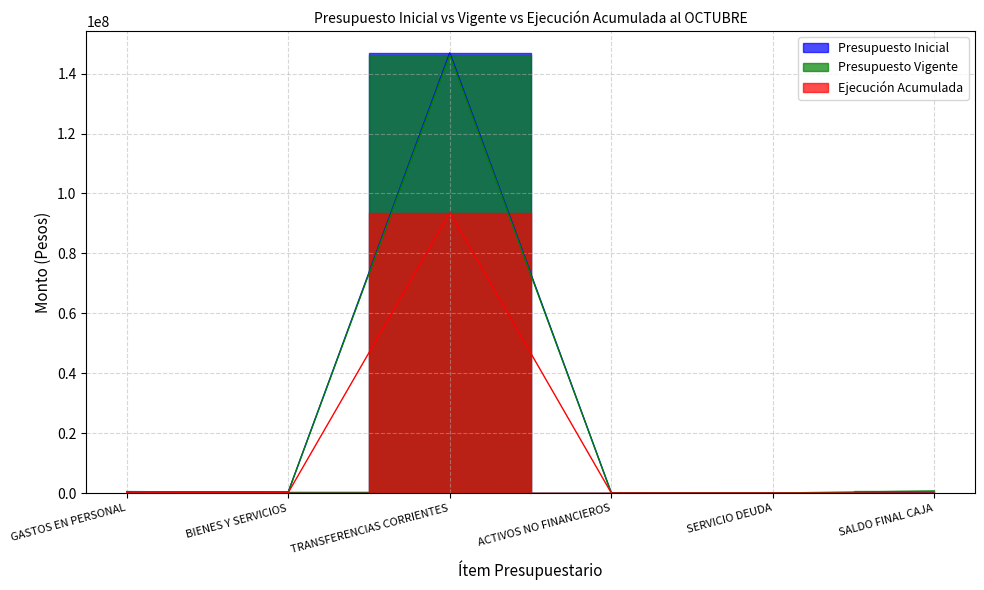

Where is the first local minimum for Presupuesto Vigente?

BIENES Y SERVICIOS